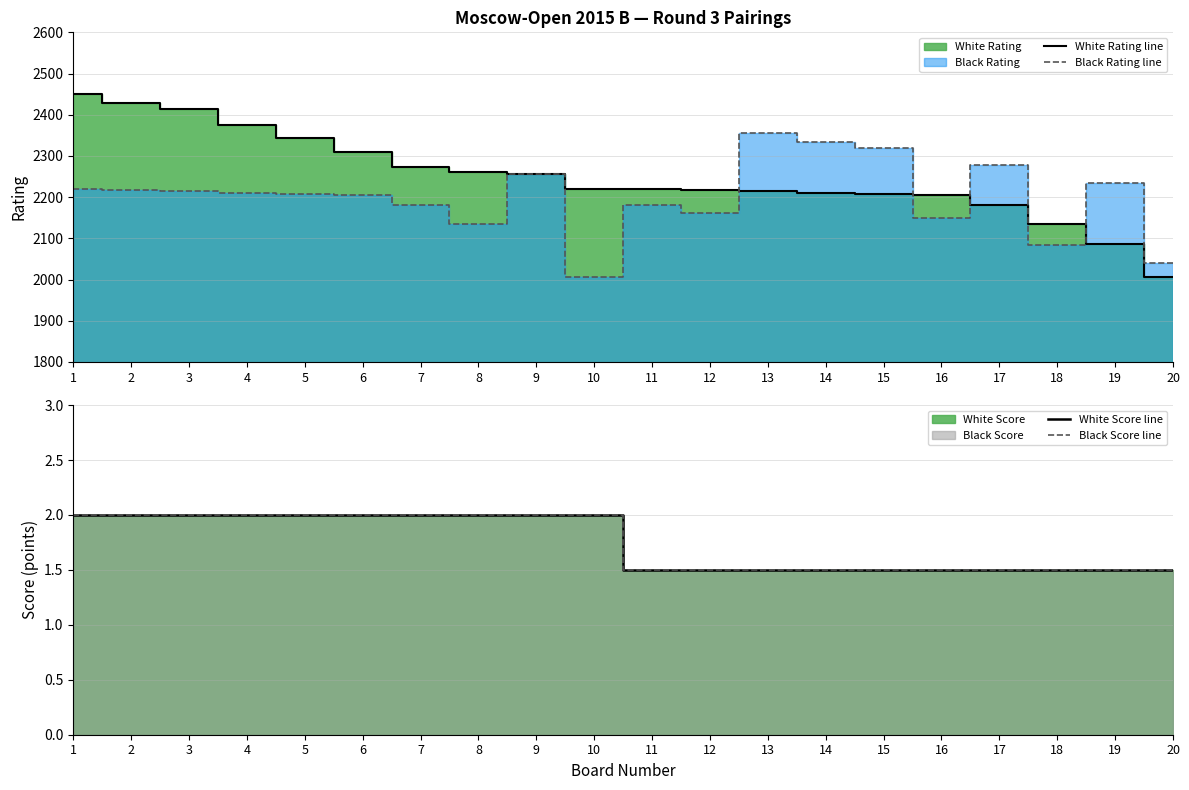

What is the maximum value shown in the chart?

2451.0